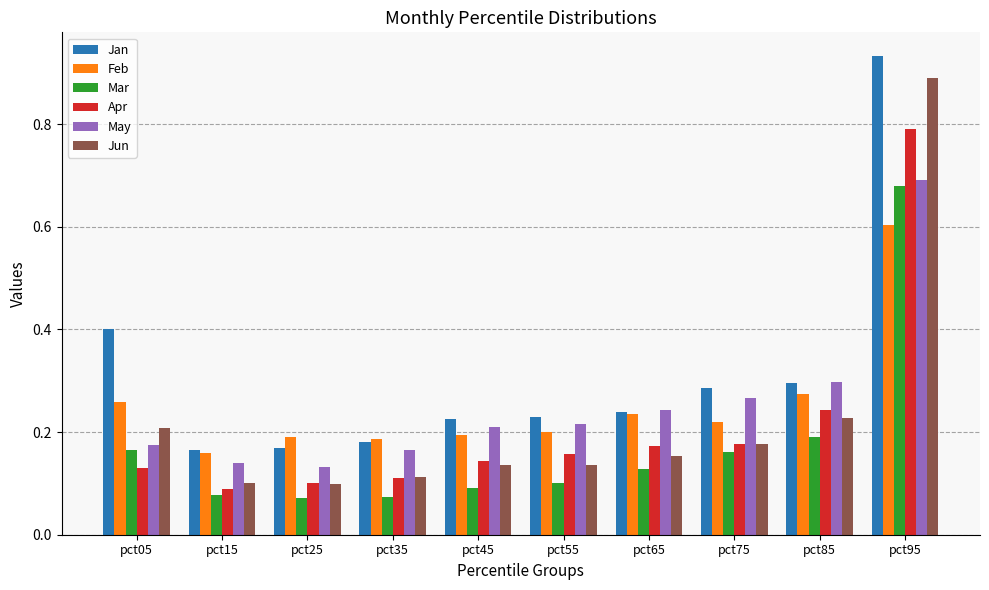

What is the sum of the Jan values at pct95 and pct05?

1.3